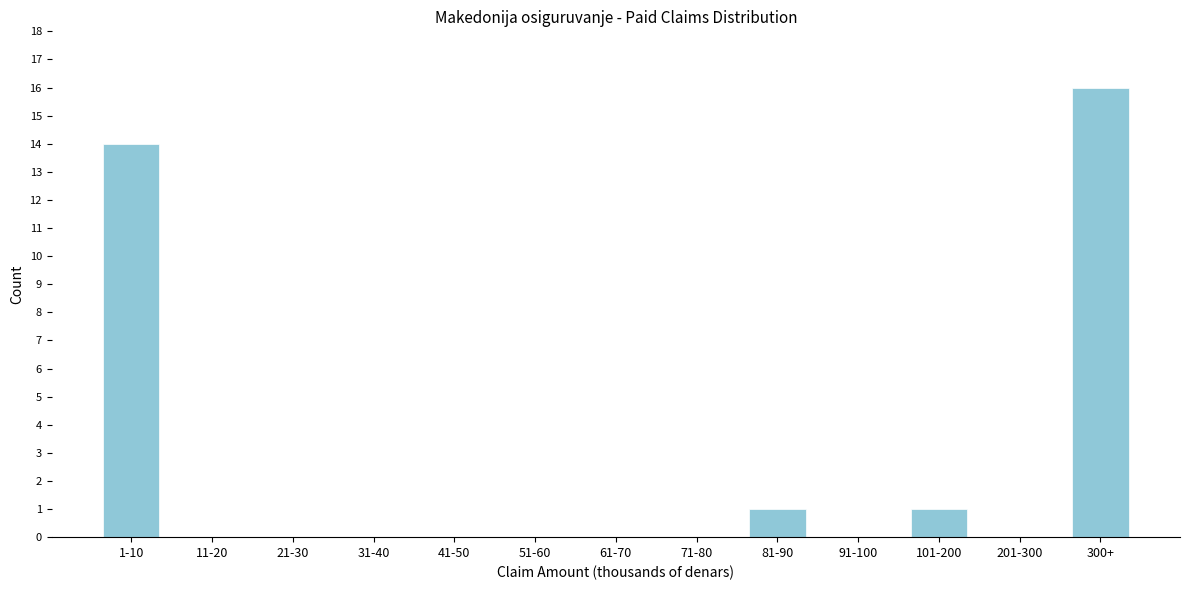

Reading left to right, extract all data points from this chart.

1-10=14	11-20=0	21-30=0	31-40=0	41-50=0	51-60=0	61-70=0	71-80=0	81-90=1	91-100=0	101-200=1	201-300=0	300+=16